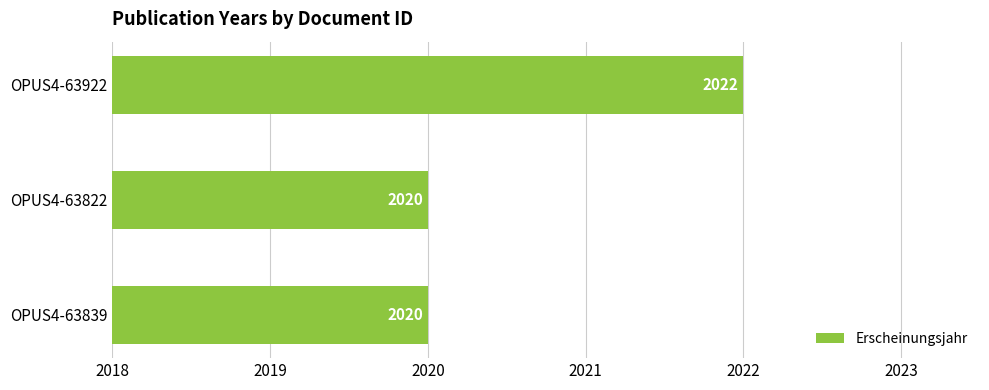

Approximately how many times larger is the value at OPUS4-63822 compared to OPUS4-63839?

1.0